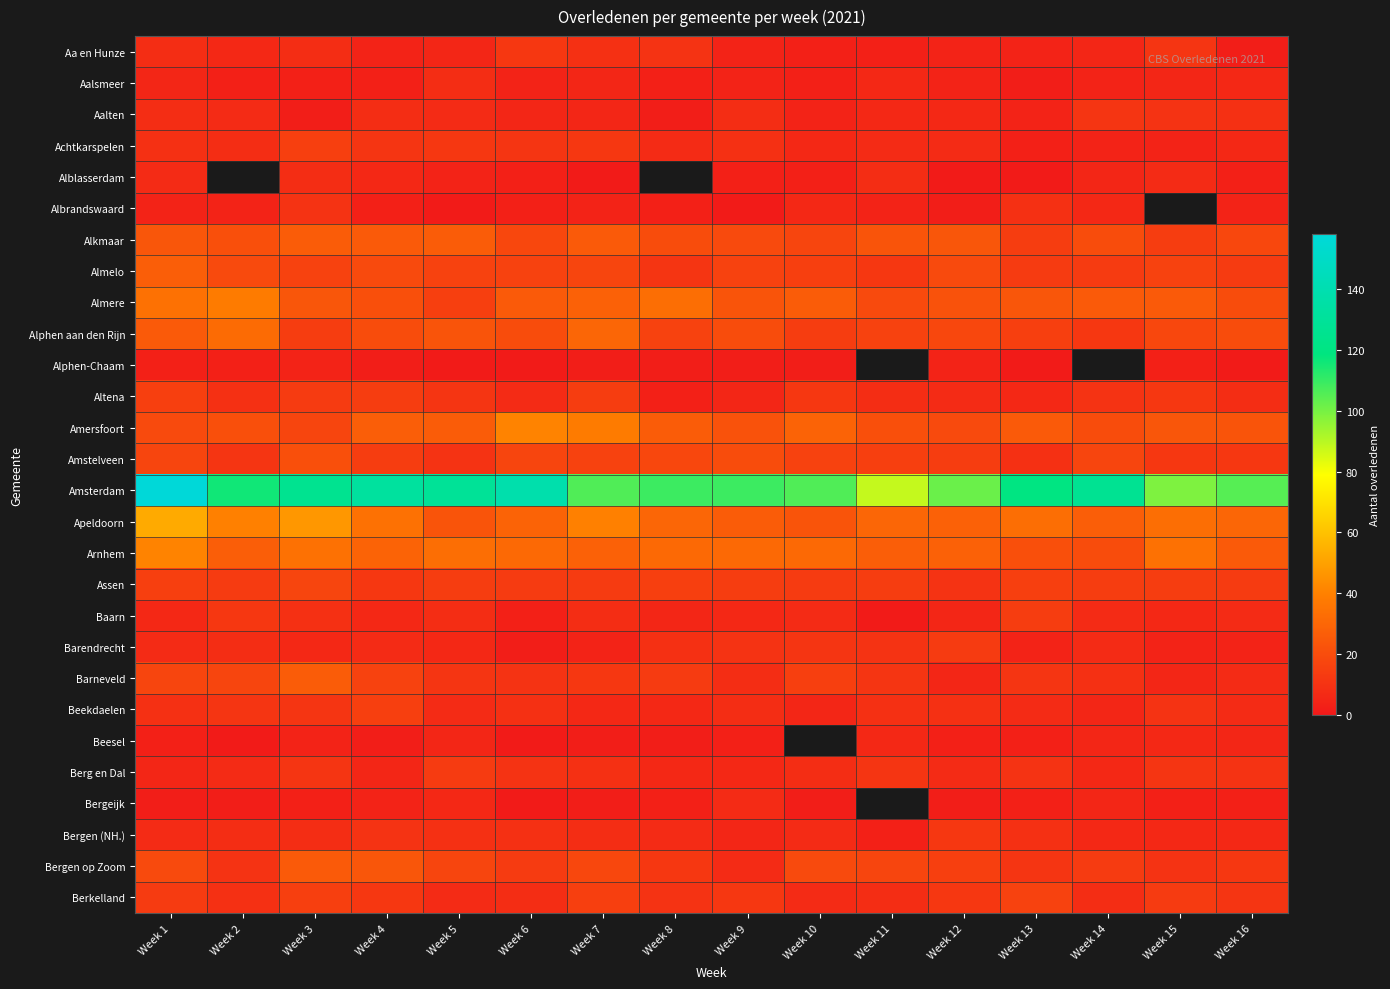

Which series has the largest total across all categories?

Amsterdam